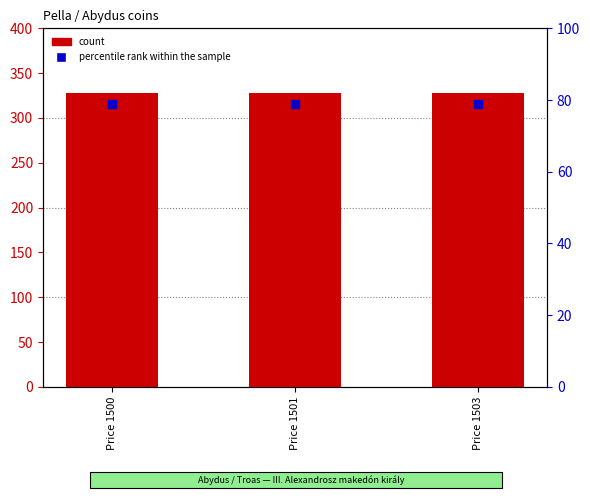

Which series reaches the maximum Y coordinate?

count